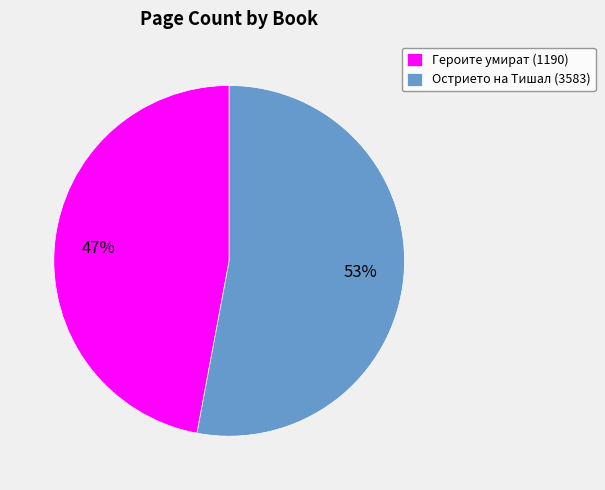

Is there any slice that represents more than half of the pie?

Yes